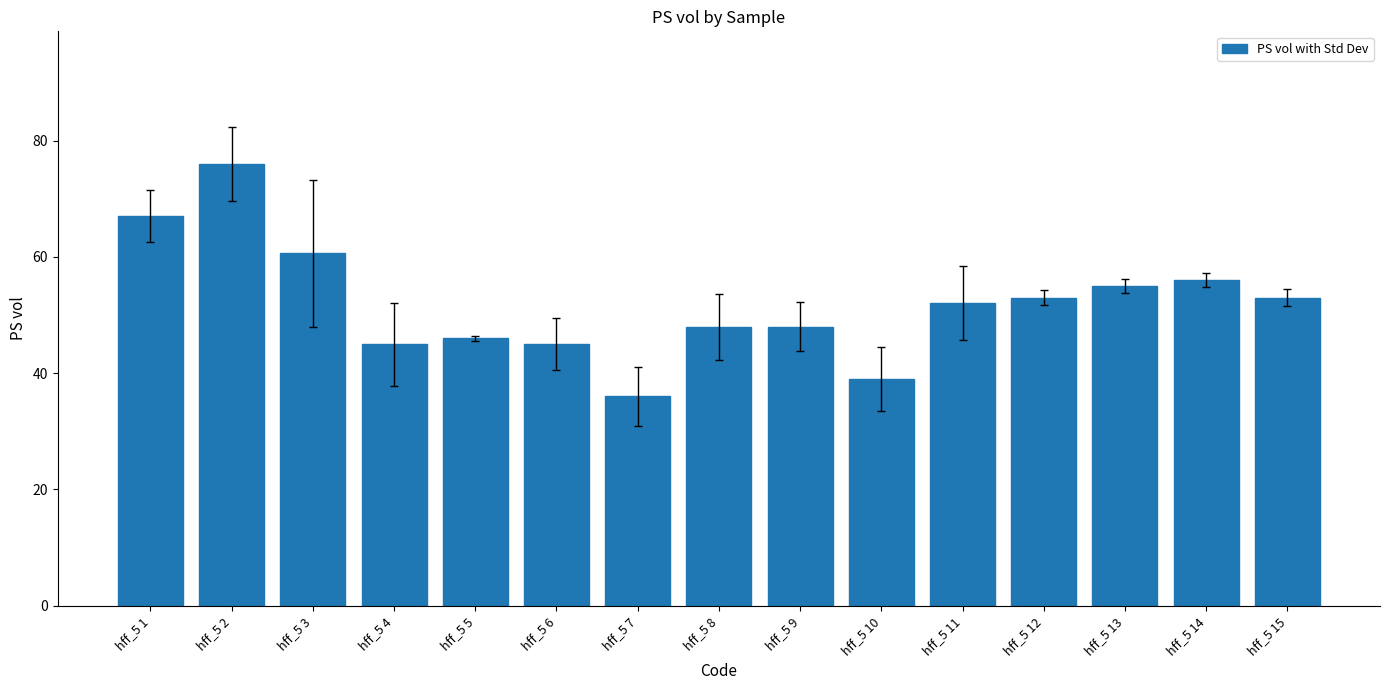

The value at hff_5 9 is 48.0. True or false?

True